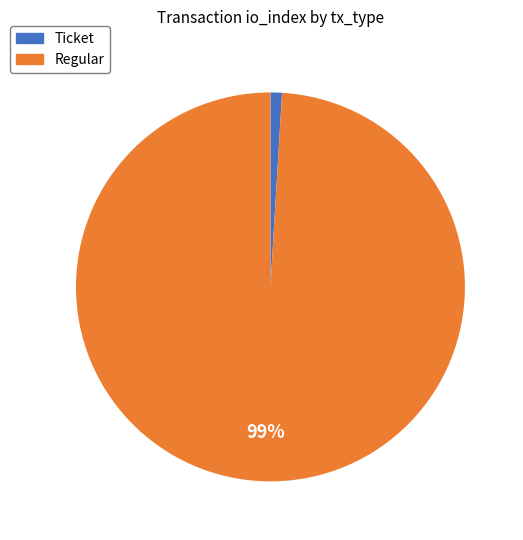

Does any single category account for the majority?

Yes